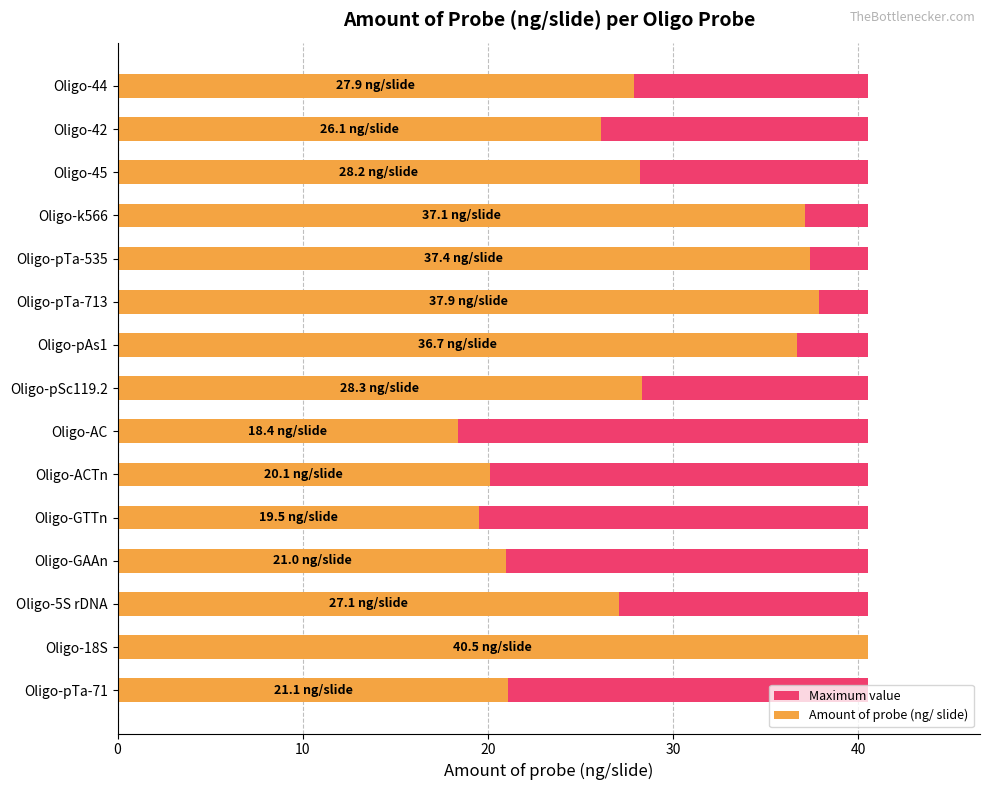

How many series are shown in this chart?

2